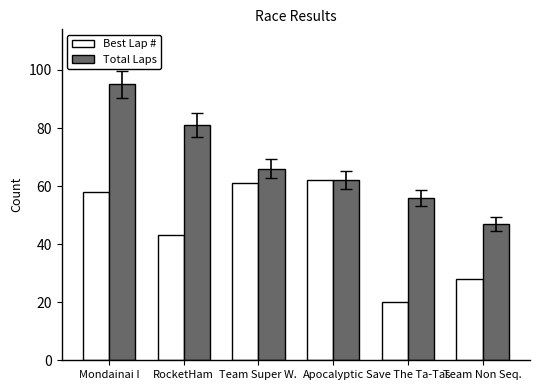

Reading left to right, what are all the values shown in this chart?

Best Lap #: 58	43	61	62	20	28
Total Laps: 95	81	66	62	56	47